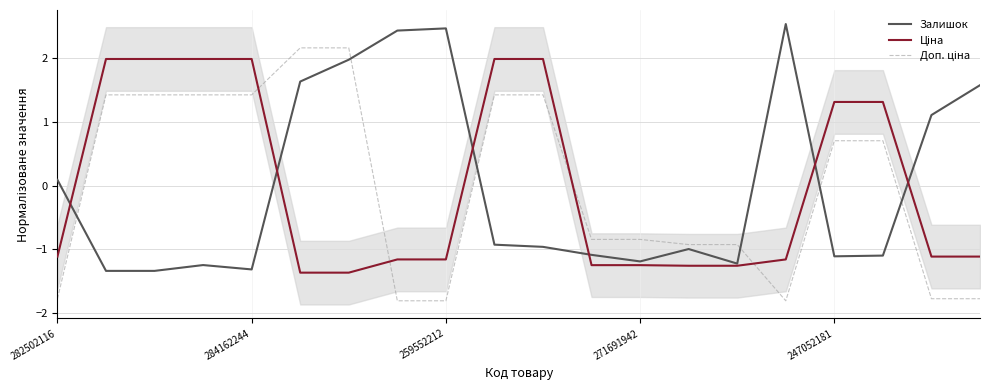

Which series ends up on top after the final intersection of Ціна and Залишок?

Залишок